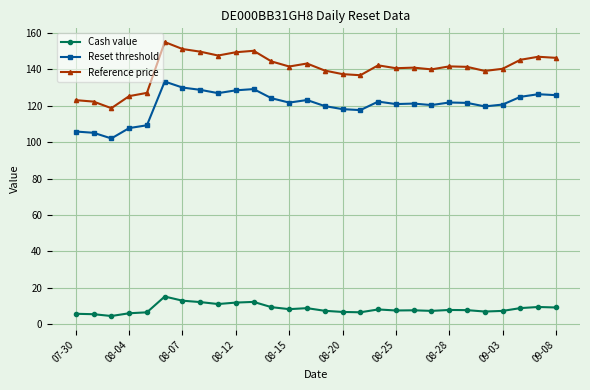

True or false: Cash value and Reset threshold cross at least once.

False